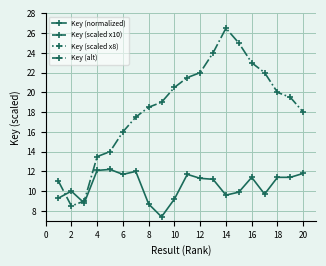

What are all the series names shown in the legend?

Key (normalized), Key (scaled x10), Key (scaled x8), Key (alt)